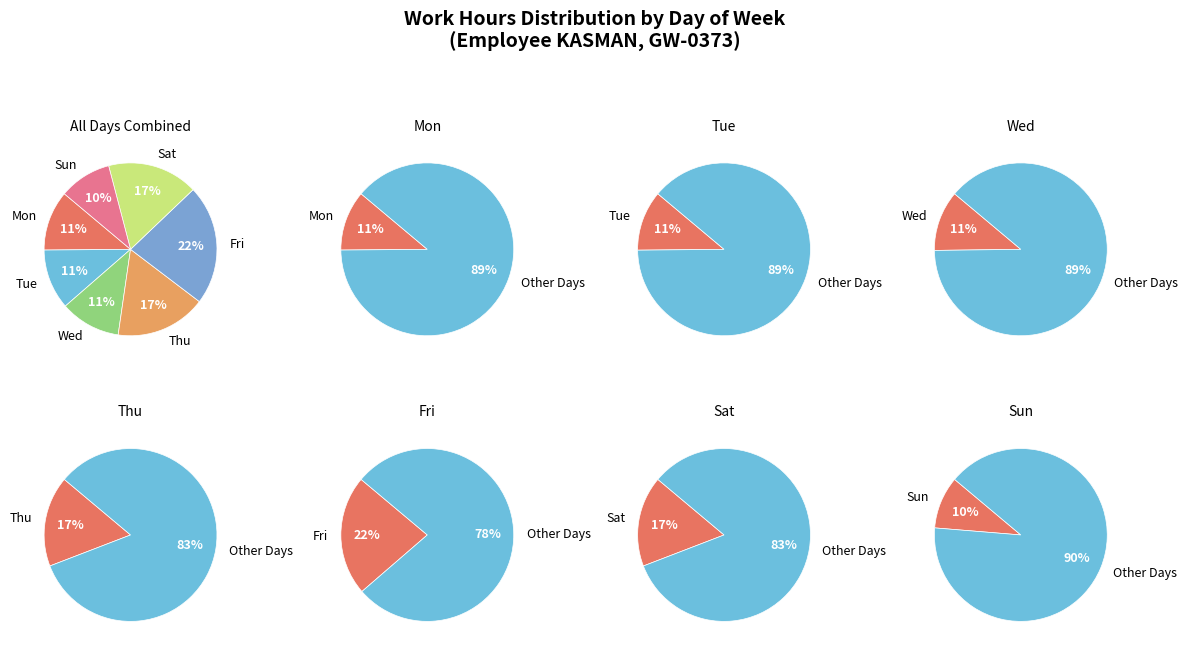

Is there a majority slice in this chart?

No